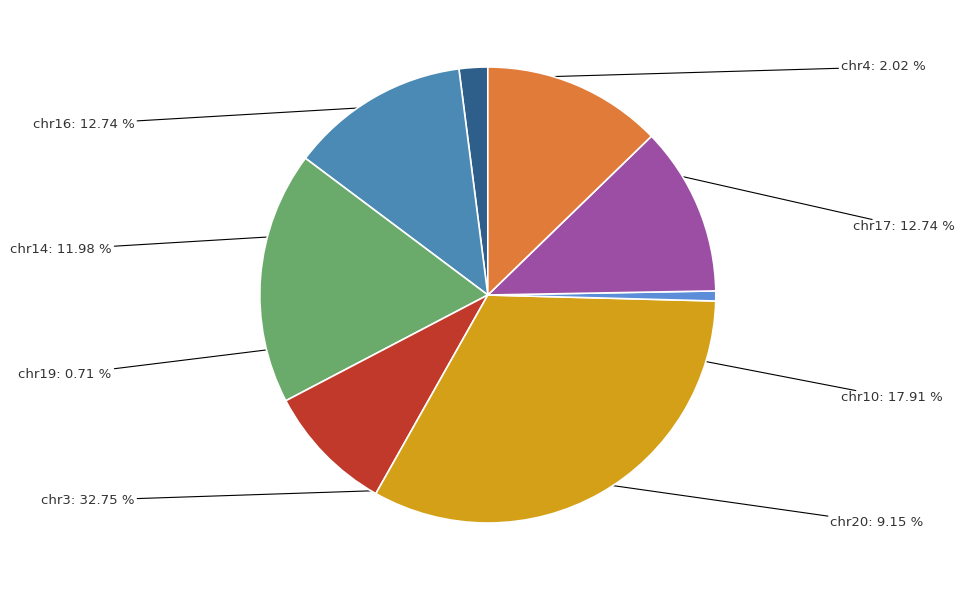

What percentage do chr20 and chr10 together represent?

27.1%